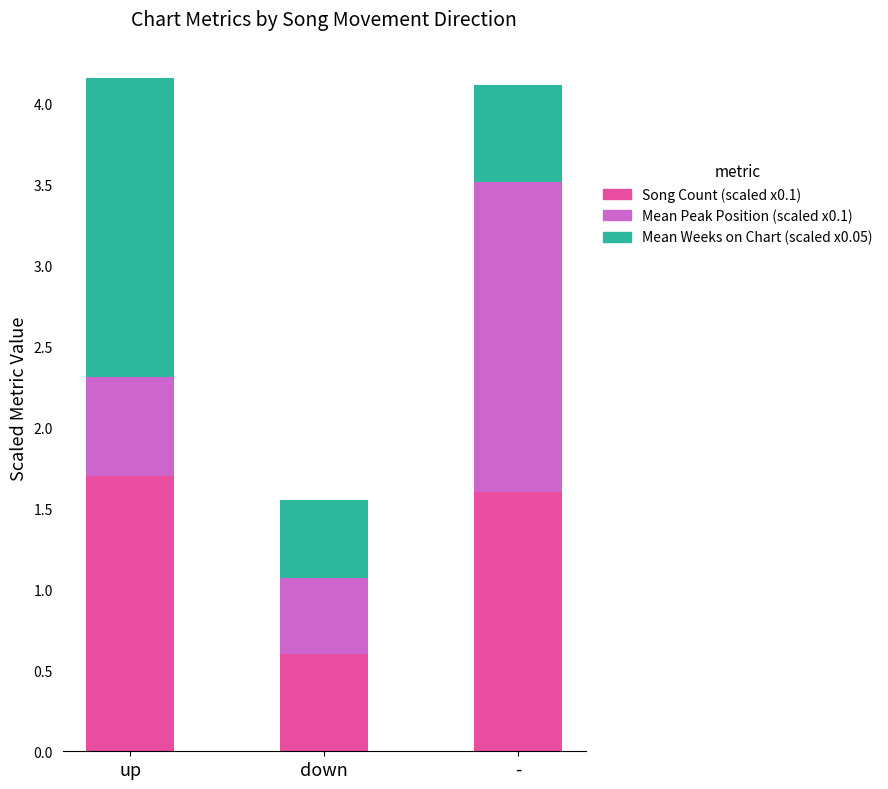

What is the total value across all series at down?

1.6